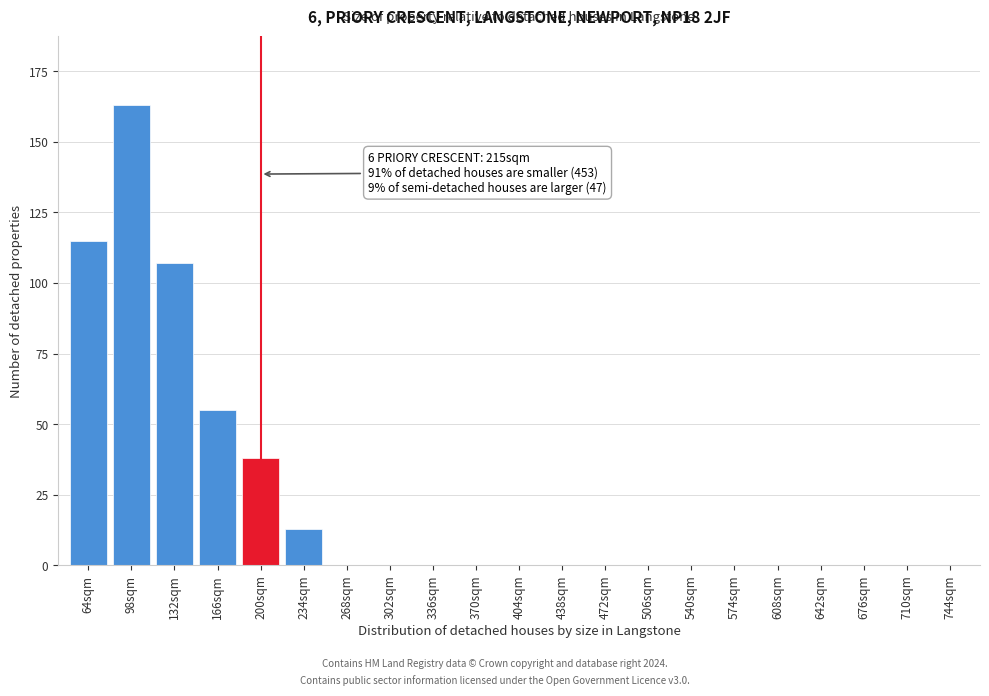

Reading left to right, transcribe all the data shown in this chart.

64sqm=115	98sqm=163	132sqm=107	166sqm=55	200sqm=38	234sqm=13	268sqm=0	302sqm=0	336sqm=0	370sqm=0	404sqm=0	438sqm=0	472sqm=0	506sqm=0	540sqm=0	574sqm=0	608sqm=0	642sqm=0	676sqm=0	710sqm=0	744sqm=0